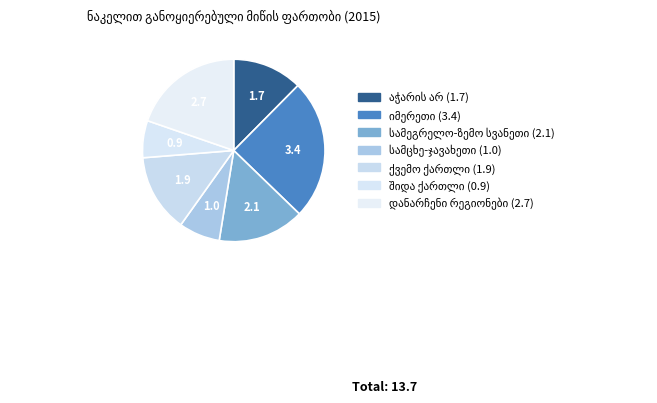

Is there a majority slice in this chart?

No